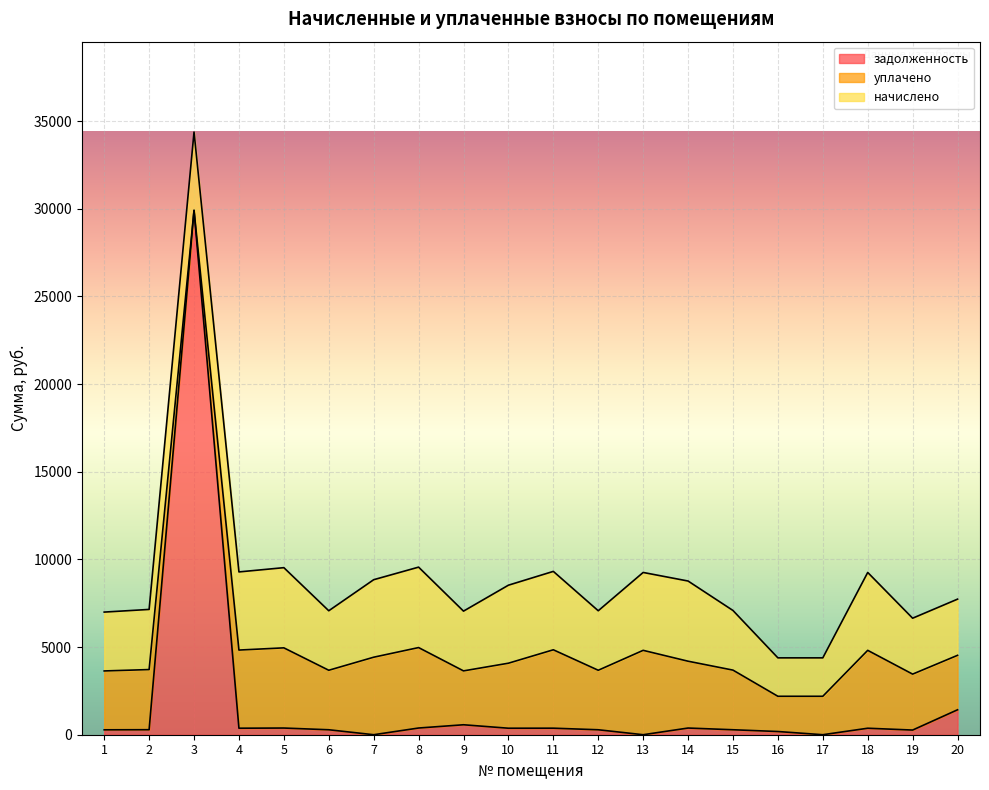

Is the value of начислено at 5 greater than the value of уплачено at 12?

Yes